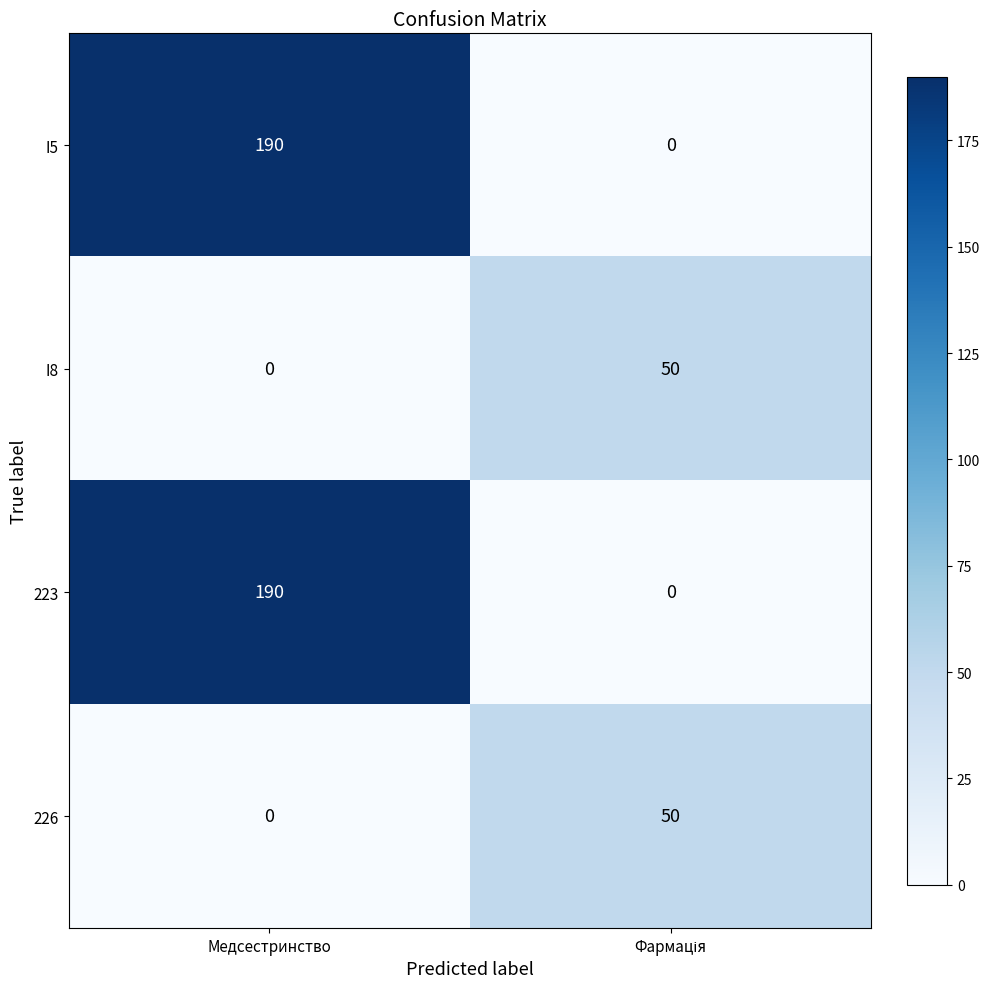

At which category is the sum across all series the highest?

Медсестринство